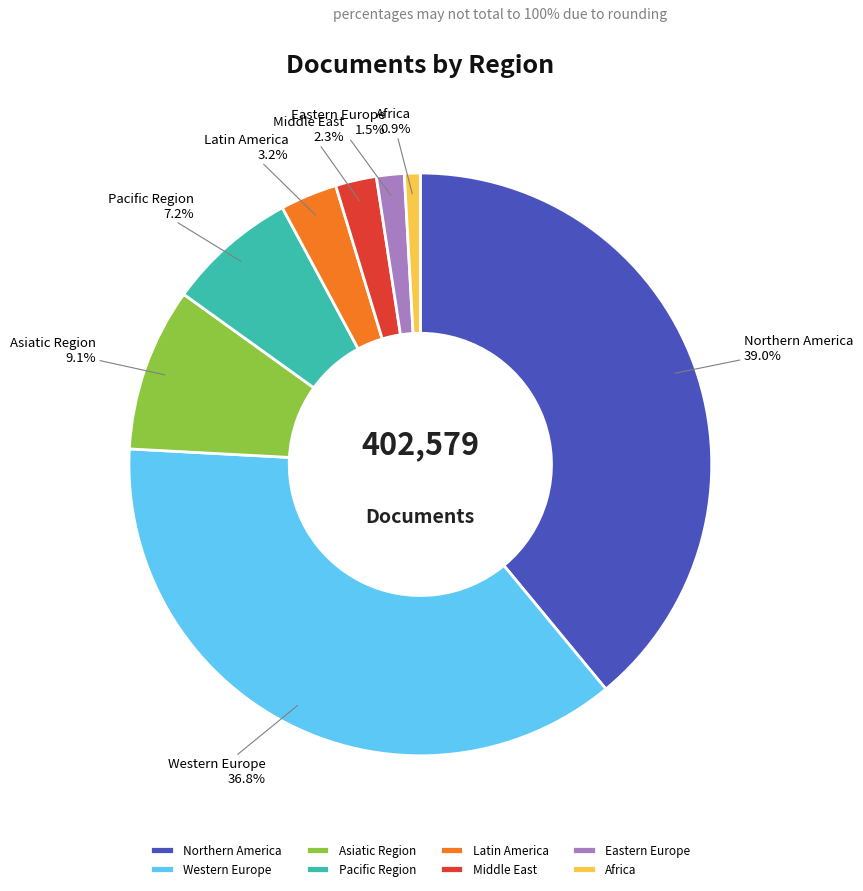

Rank the categories by value from lowest to highest.

Africa, Eastern Europe, Middle East, Latin America, Pacific Region, Asiatic Region, Western Europe, Northern America